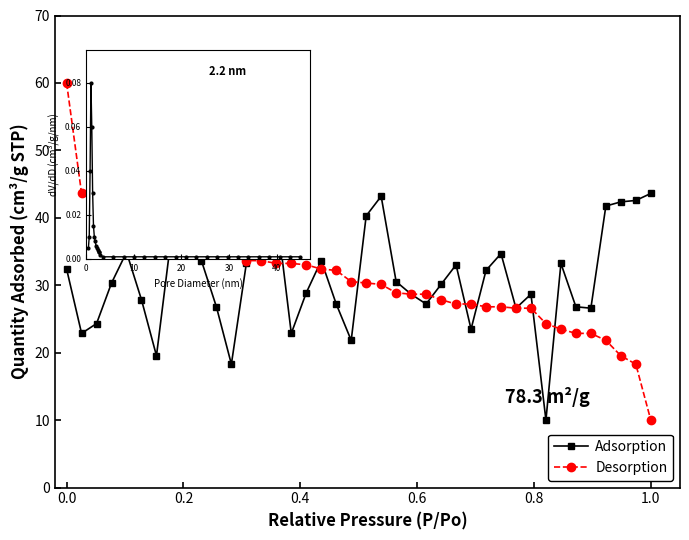

Reading left to right, extract all data points from this chart.

Adsorption: 32.4	22.9	24.3	30.3	34.9	27.8	19.5	37.4	60.0	33.7	26.8	18.3	33.2	35.3	41.1	22.9	28.9	33.7	27.2	21.8	40.3	43.2	30.5	28.7	27.2	30.1	33.0	23.5	32.2	34.7	26.6	28.7	10.0	33.2	26.8	26.6	41.7	42.4	42.6	43.6
Desorption: 60.0	43.6	43.2	42.6	42.4	41.7	41.1	40.3	37.4	35.3	34.9	34.7	33.7	33.7	33.2	33.2	33.0	32.4	32.2	30.5	30.3	30.1	28.9	28.7	28.7	27.8	27.2	27.2	26.8	26.8	26.6	26.6	24.3	23.5	22.9	22.9	21.8	19.5	18.3	10.0